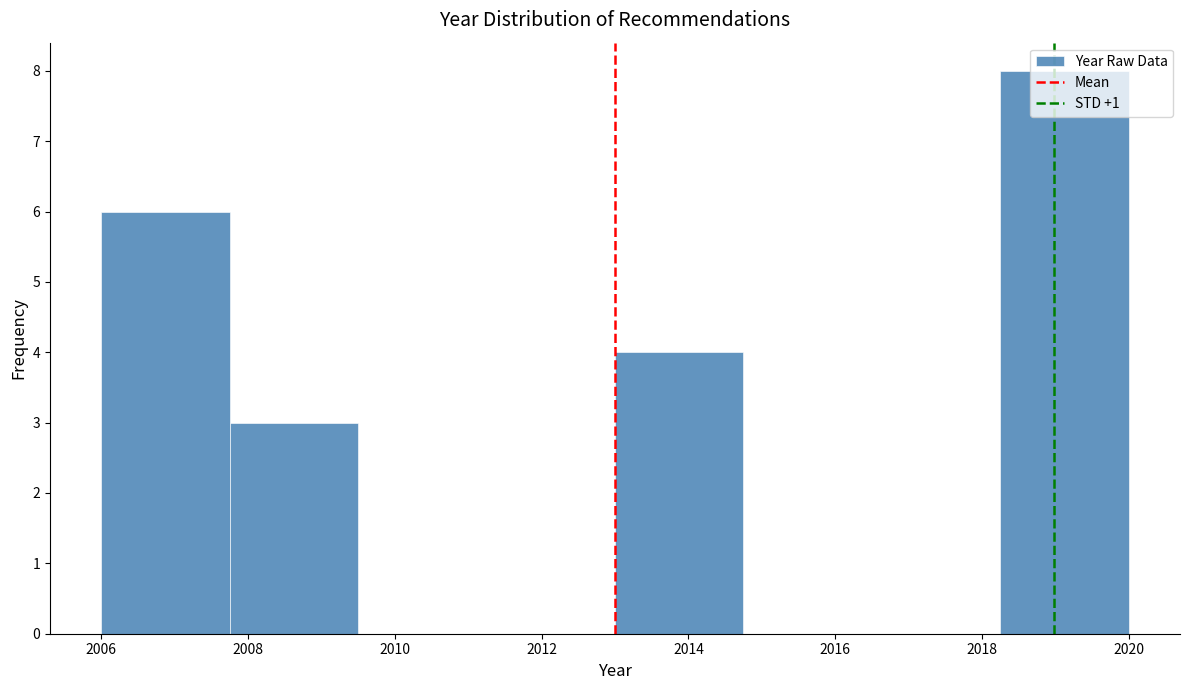

Over which range of the x-axis is the bar tallest?

2018.25 to 2020.00